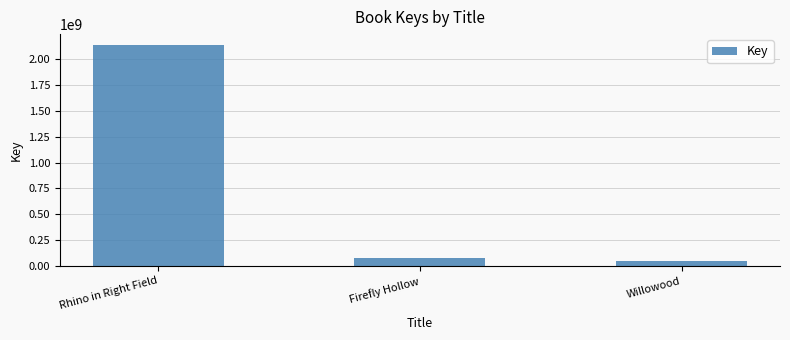

At which label does the data first exceed 79184628?

Rhino in Right Field